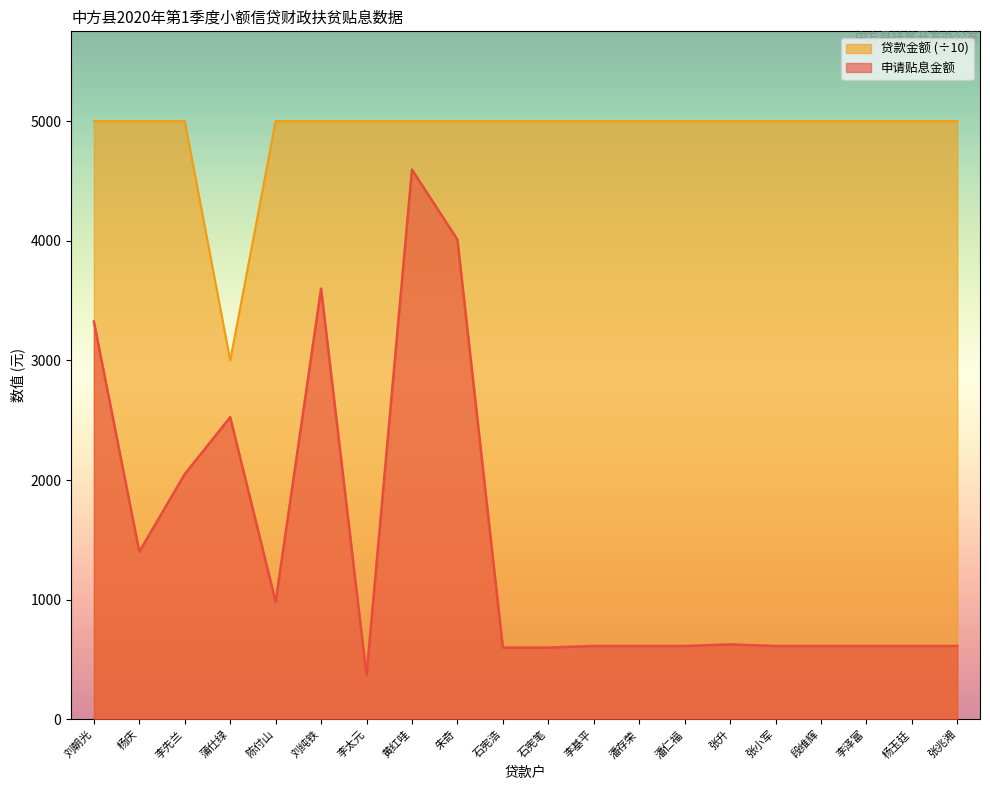

Reading left to right, what are all the values shown in this chart?

申请贴息金额: 刘朝光=3324.9	杨庆=1401.6	李先兰=2049.7	蒲仕绿=2525.4	陈付山=983.0	刘纯铁=3600.0	李太元=368.5	黄红哇=4594.6	朱奇=4010.2	石宪浩=600.4	石宪笔=600.4	李基平=613.5	潘存荣=613.5	潘仁福=613.5	张升=626.7	张小军=613.5	段维辉=613.5	李泽富=613.5	杨玉廷=613.5	张兆湘=613.5
贷款金额: 刘朝光=5000.0	杨庆=5000.0	李先兰=5000.0	蒲仕绿=3000.0	陈付山=5000.0	刘纯铁=5000.0	李太元=5000.0	黄红哇=5000.0	朱奇=5000.0	石宪浩=5000.0	石宪笔=5000.0	李基平=5000.0	潘存荣=5000.0	潘仁福=5000.0	张升=5000.0	张小军=5000.0	段维辉=5000.0	李泽富=5000.0	杨玉廷=5000.0	张兆湘=5000.0